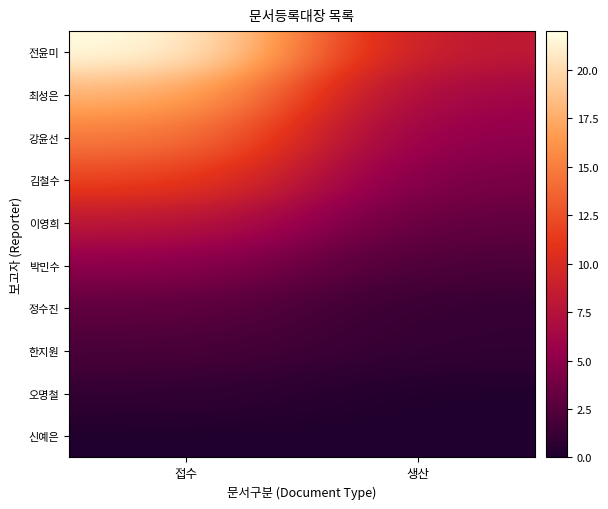

Reading left to right, what are all the values shown in this chart?

전윤미: 접수=22.0	생산=8.0
최성은: 접수=18.0	생산=6.0
강윤선: 접수=15.0	생산=5.0
김철수: 접수=12.0	생산=4.0
이영희: 접수=8.0	생산=3.0
박민수: 접수=5.0	생산=2.0
정수진: 접수=3.0	생산=1.0
한지원: 접수=2.0	생산=1.0
오명철: 접수=1.0	생산=0.1
신예은: 접수=0.1	생산=0.1